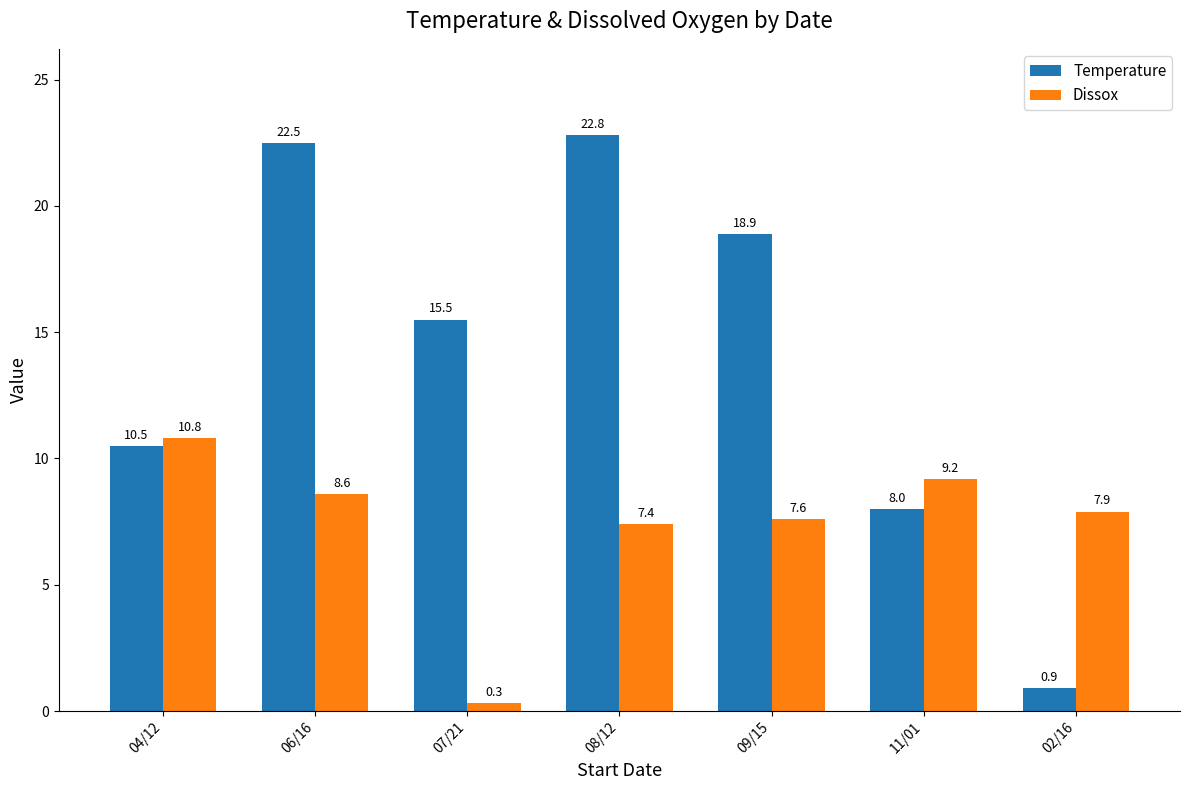

Rank the series by their average value, from lowest to highest.

Dissox, Temperature